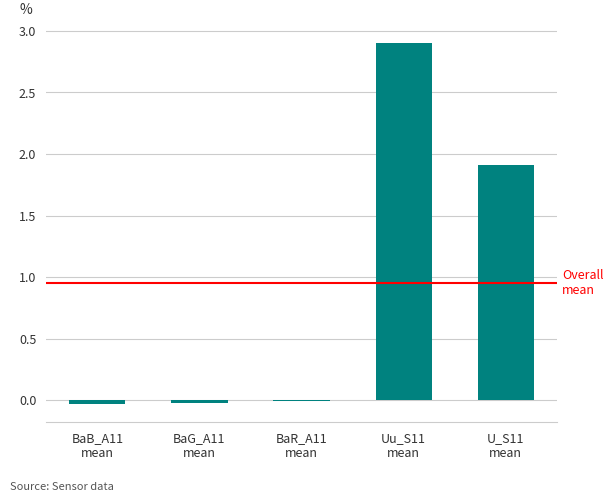

Are the bars horizontal?

No